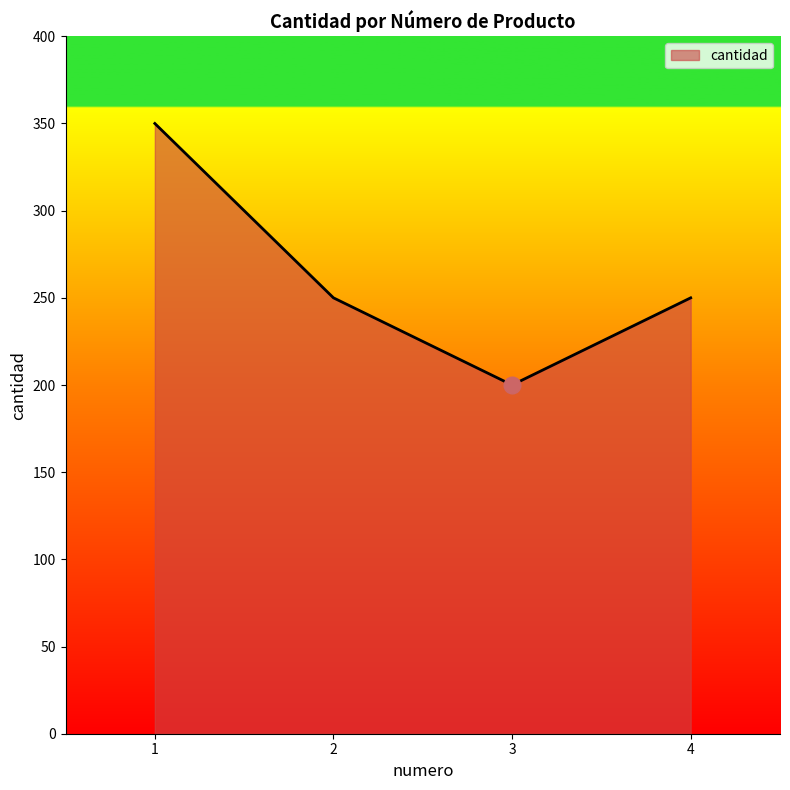

What is the difference between the maximum and minimum values?

150